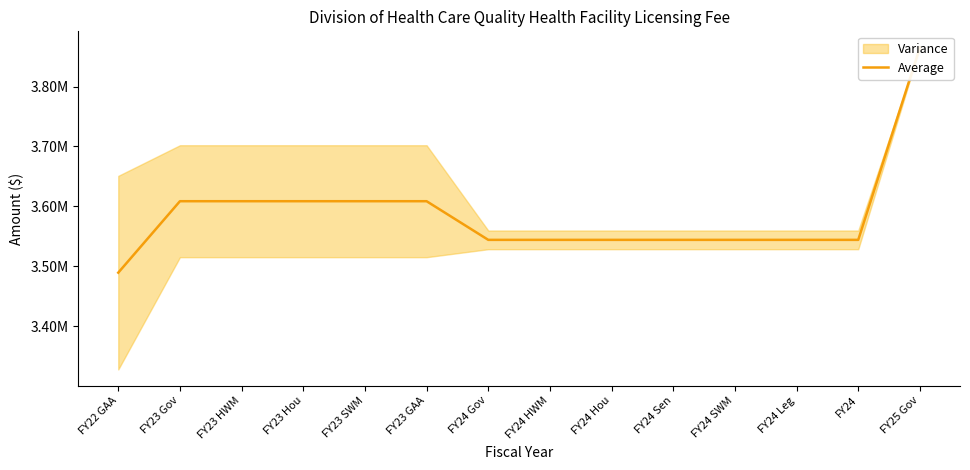

List the labels in order of value, largest first.

FY25 Gov, FY23 Gov, FY23 HWM, FY23 Hou, FY23 SWM, FY23 GAA, FY24 Gov, FY24 HWM, FY24 Hou, FY24 Sen, FY24 SWM, FY24 Leg, FY24, FY22 GAA